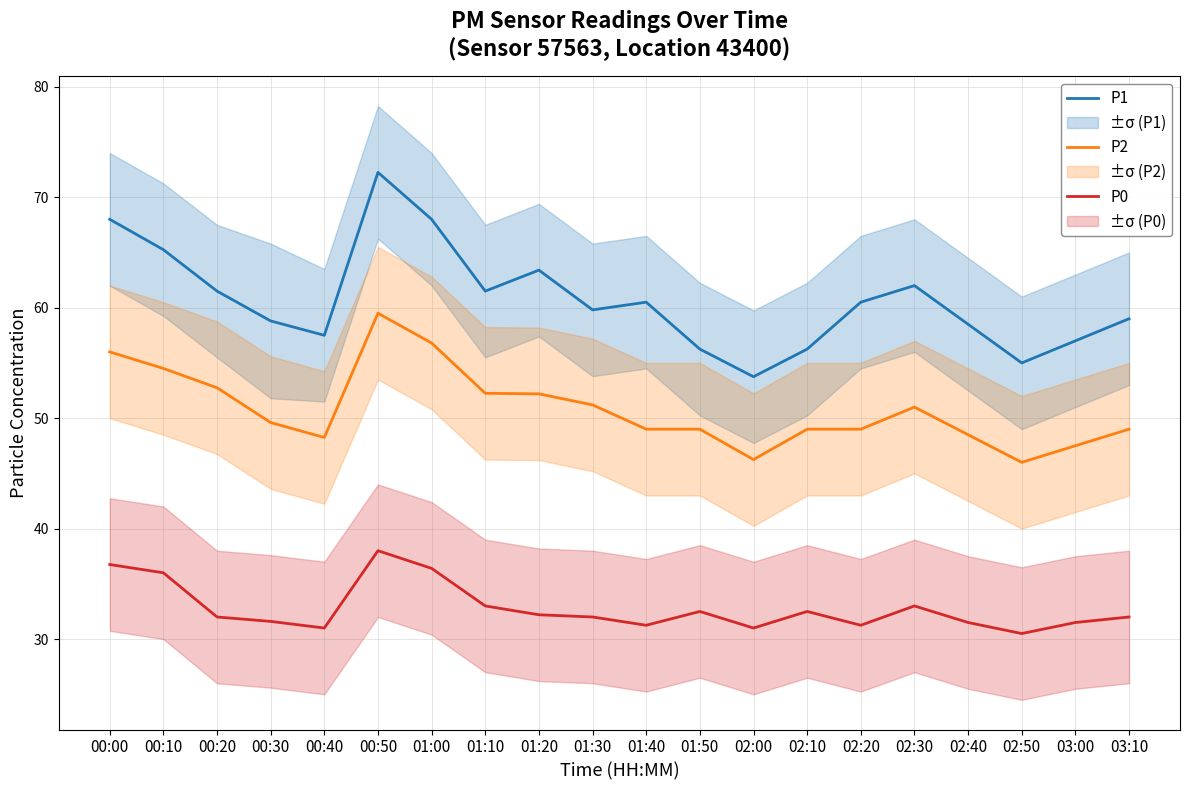

True or false: P2 and P0 cross at least once.

False